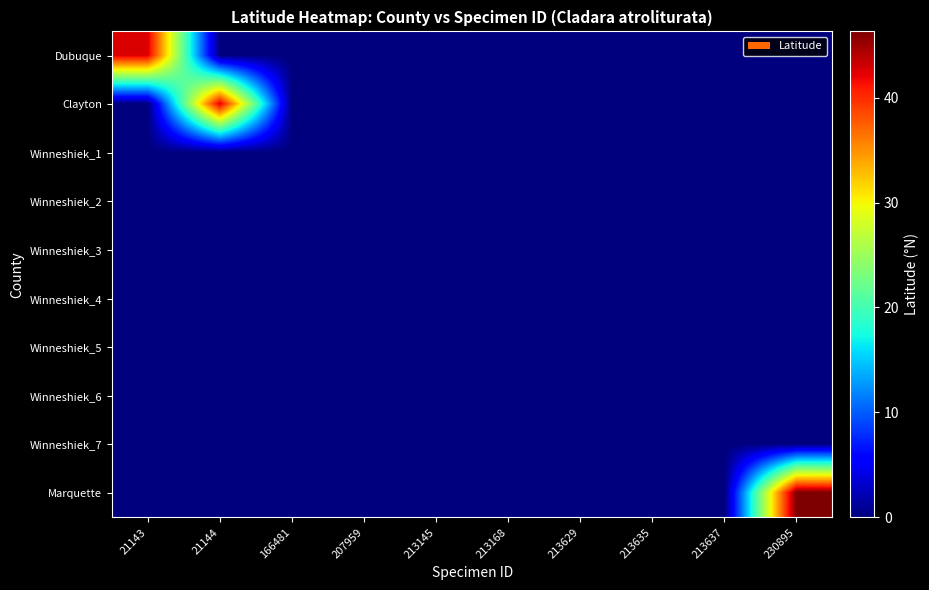

At how many categories does at least one series exceed 12?

3